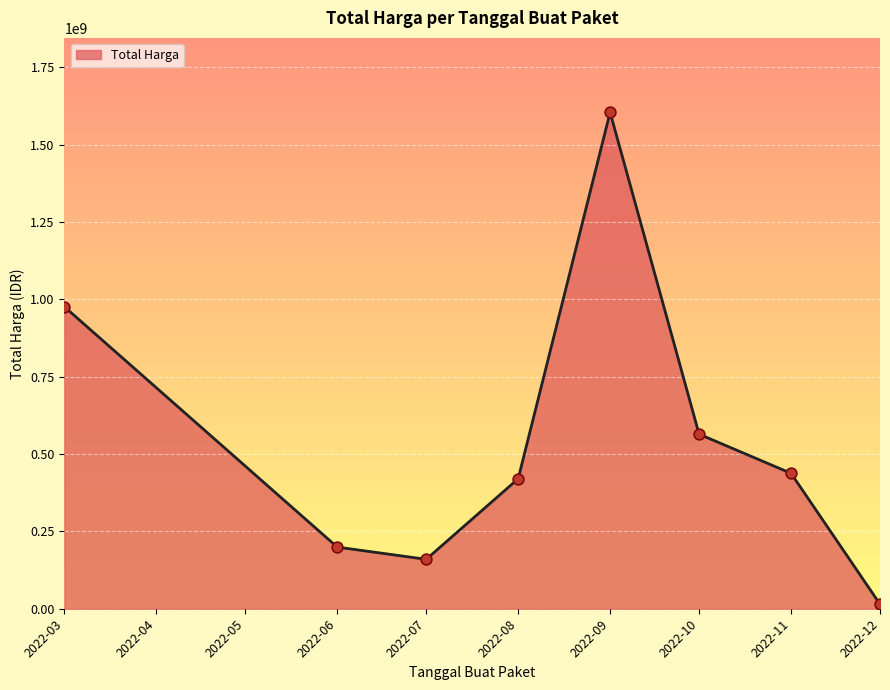

What is the change in value from 2022-03 to 2022-09?

+628328975